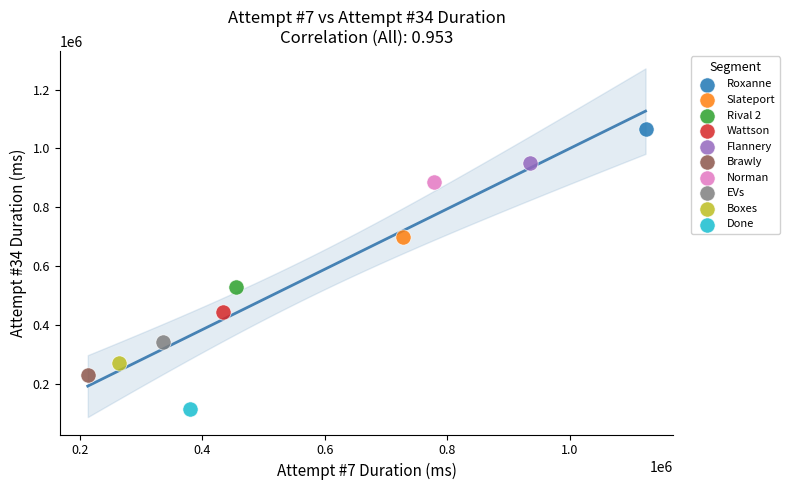

Which series reaches the maximum Y coordinate?

Roxanne